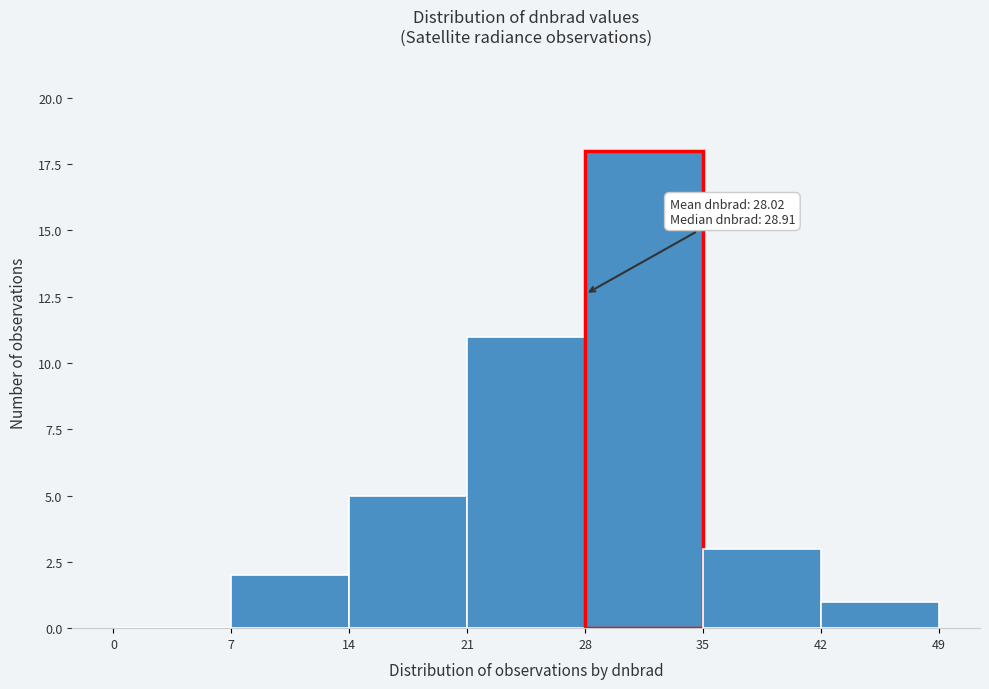

Which range on the x-axis has the tallest bar?

28 to 35